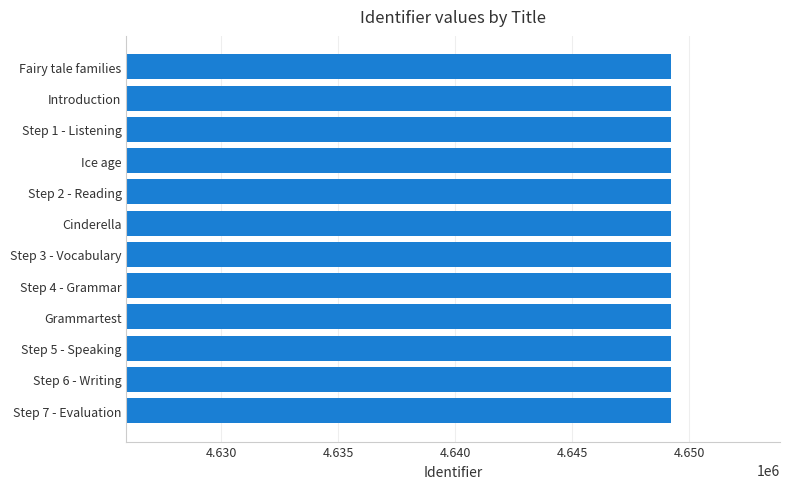

What is the sum of all values?

55790573